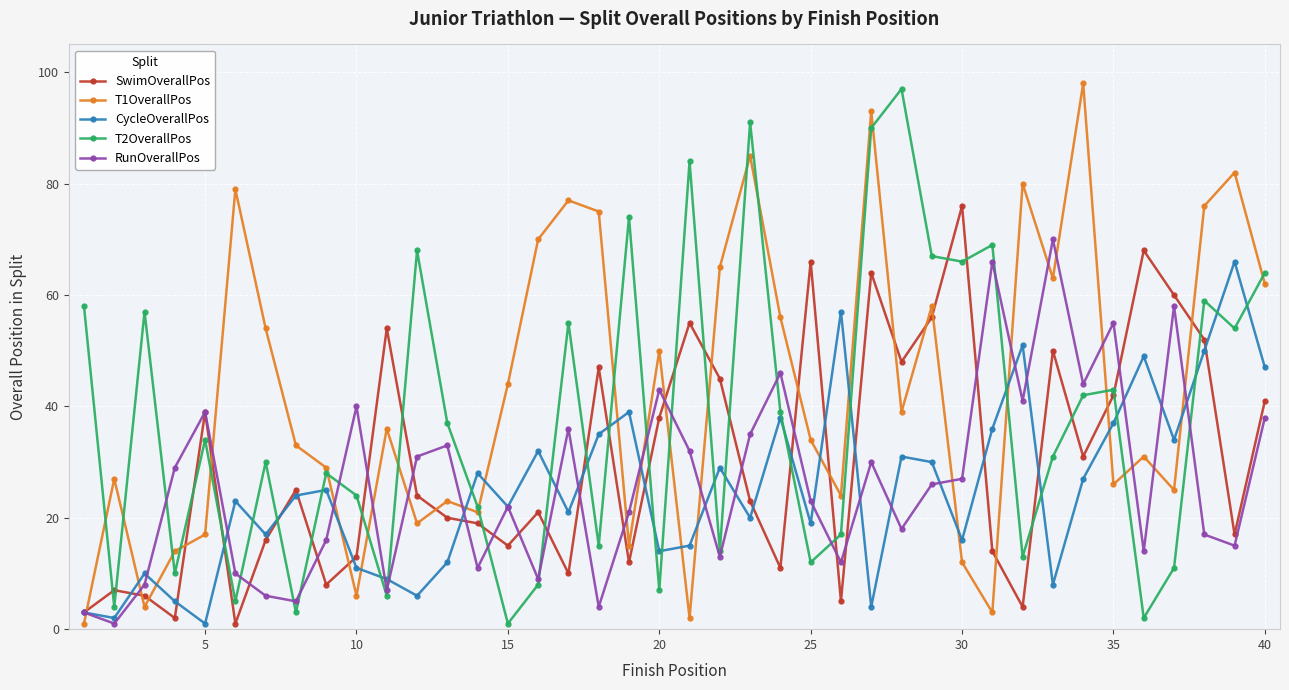

What is the sum of all T1OverallPos values?

1708